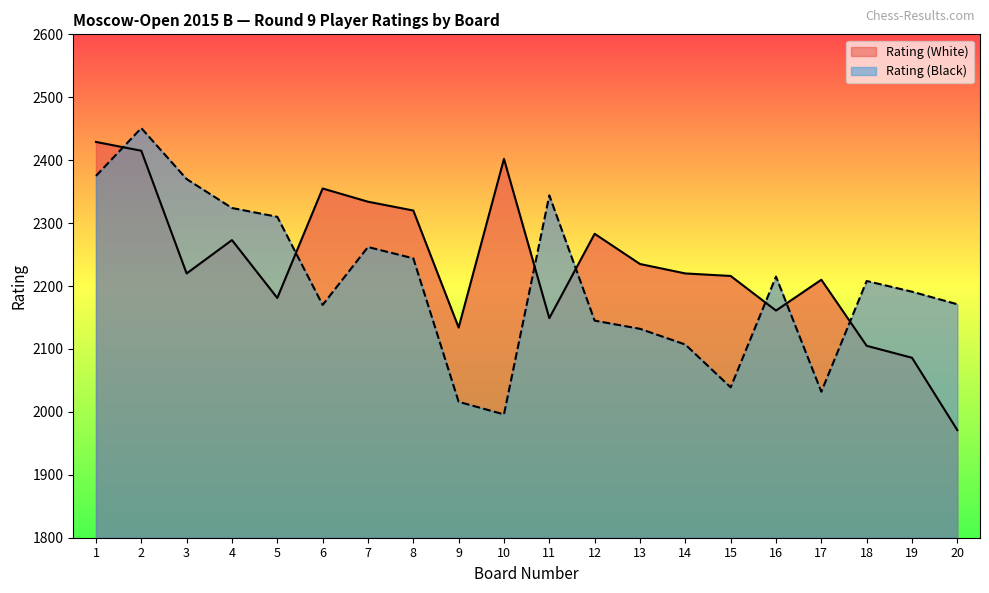

At how many categories does at least one series exceed 2201?

17